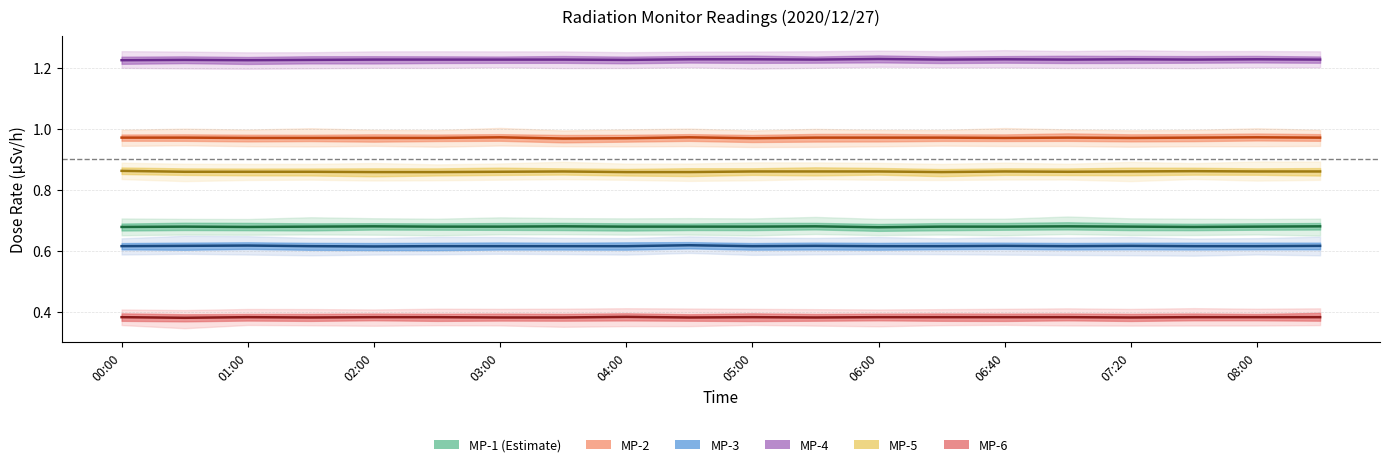

Which series has the largest total across all categories?

MP-4